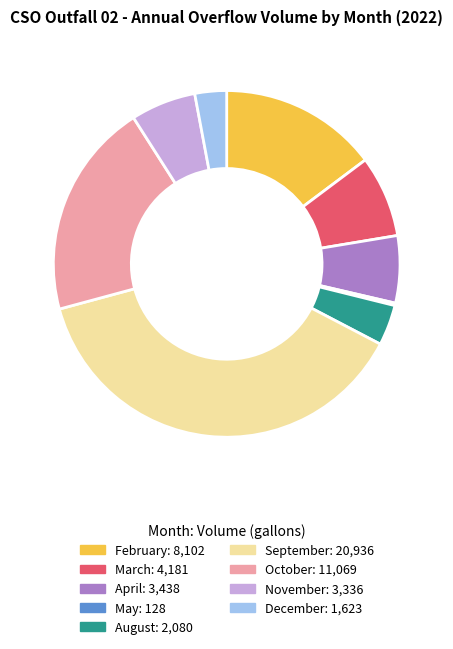

Is there any slice that represents more than half of the pie?

No